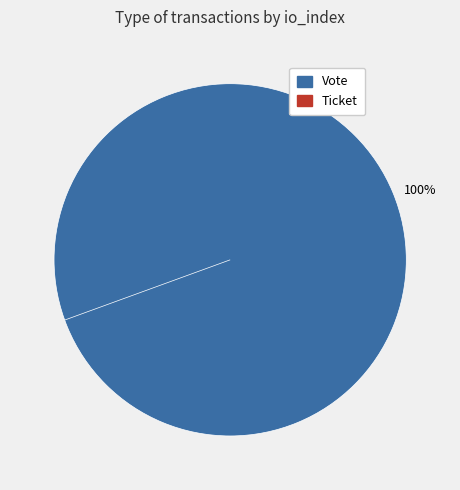

True or false: Vote accounts for 99% of the total.

False